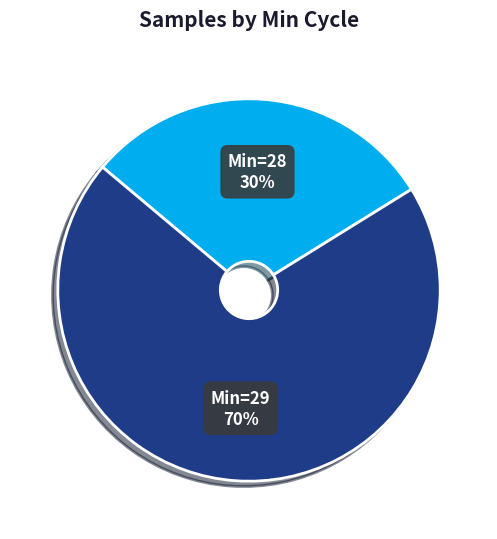

The Min=29 slice represents 70% of the pie. True or false?

True